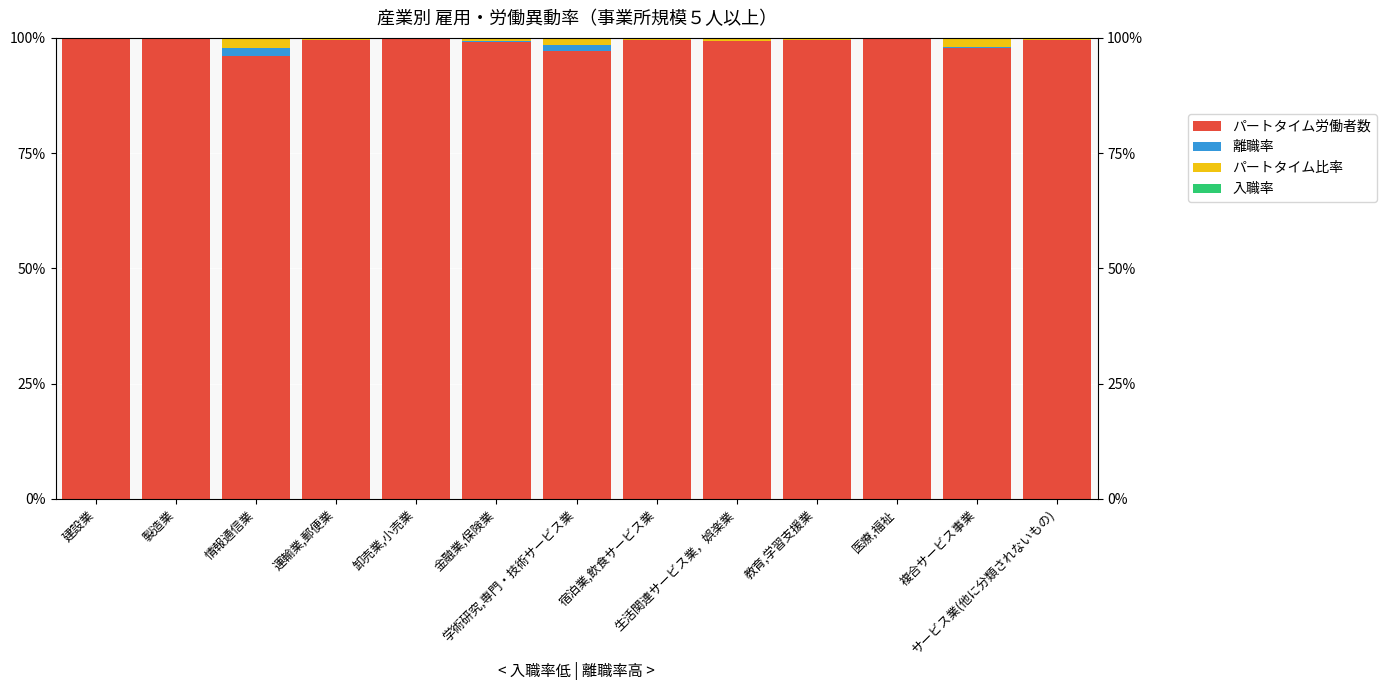

The パートタイム労働者数 series shows 99.2 at 金融業,保険業. True or false?

True